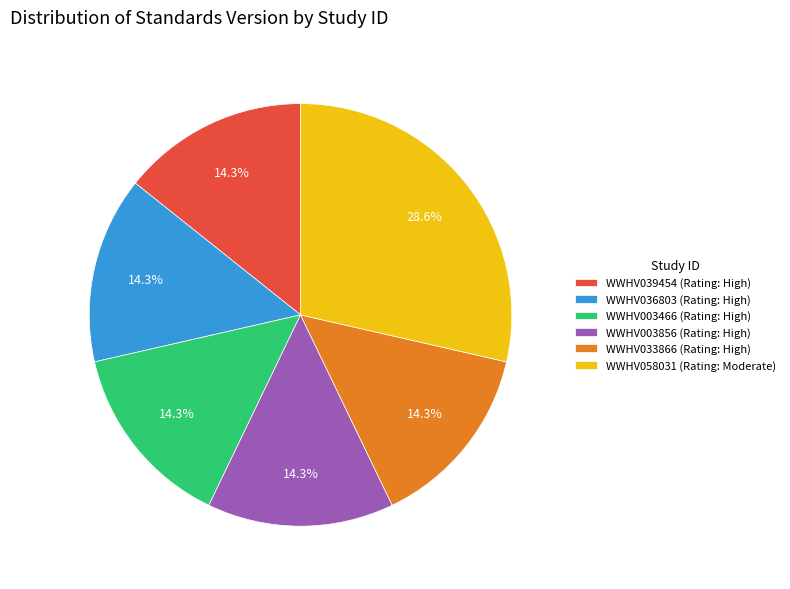

Does WWHV039454 (Rating: High) account for over 50% of the chart?

No